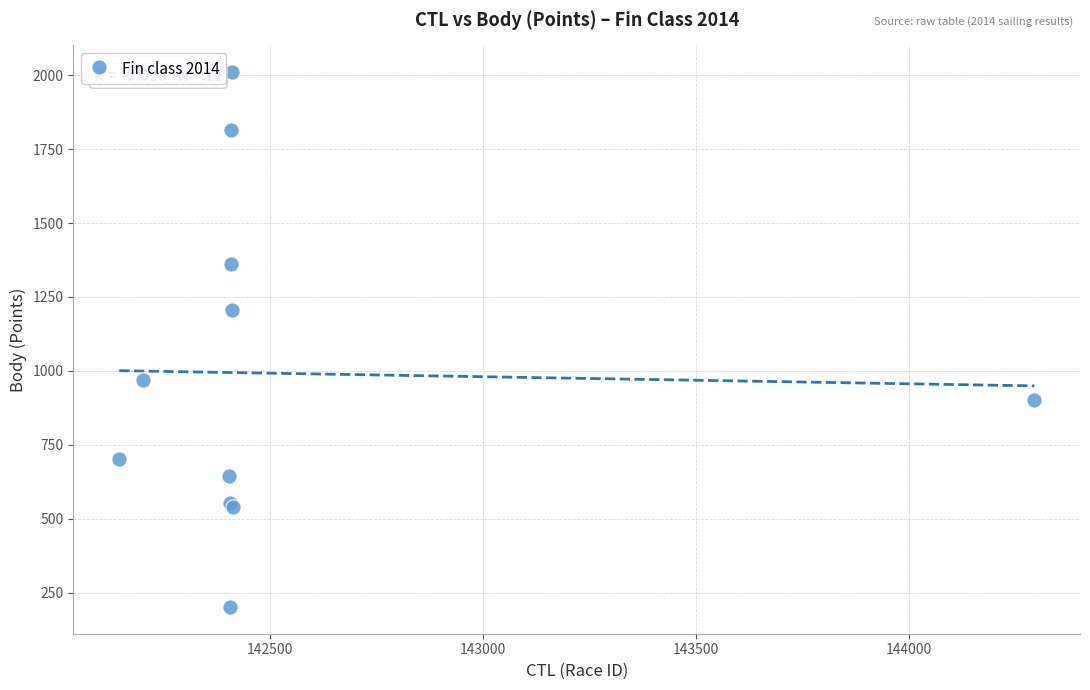

What Y value in the scatter plot is closest to 1106?

1206